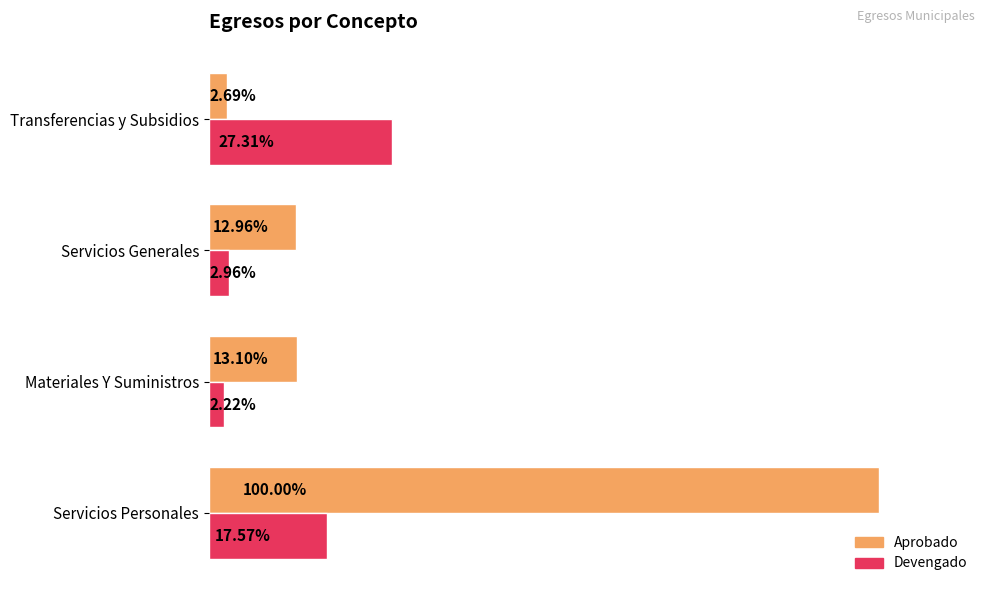

What are all the series names shown in the legend?

Aprobado, Devengado